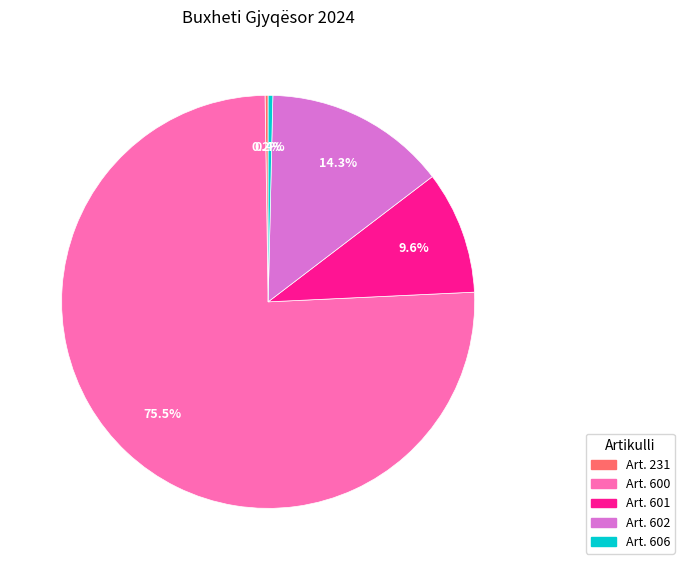

What percentage is NOT represented by Art. 606?

99.6%